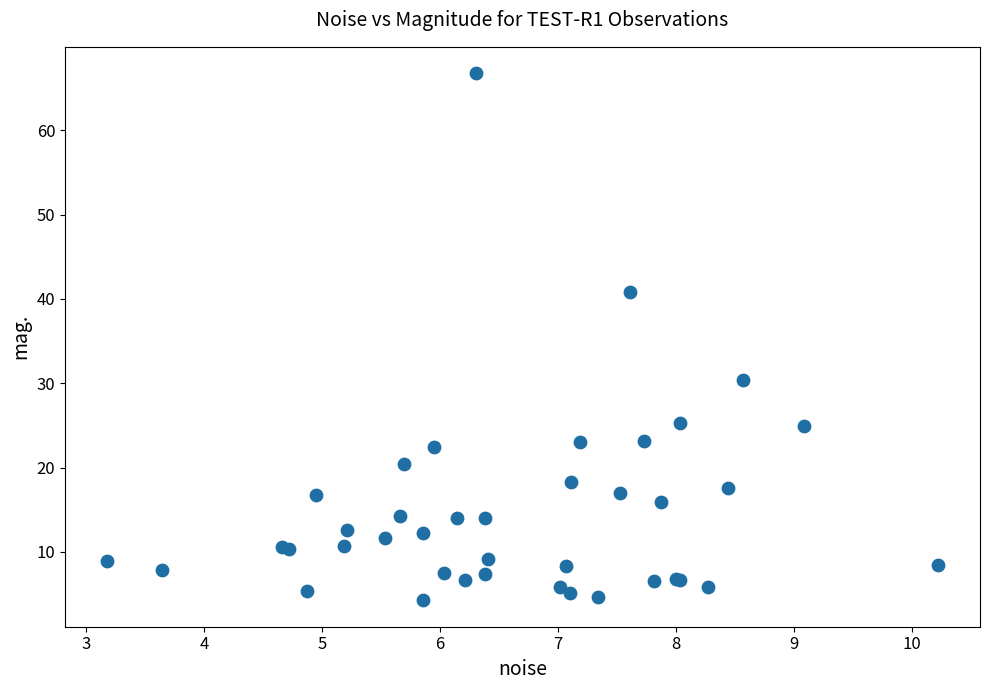

What Y value in the scatter plot is closest to 35?

30.4